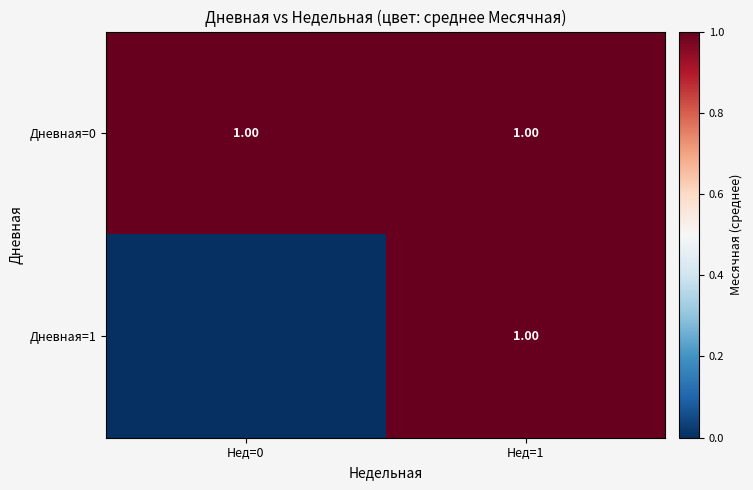

At Нед=1, list the series in order from largest to smallest.

Дневная=0, Дневная=1